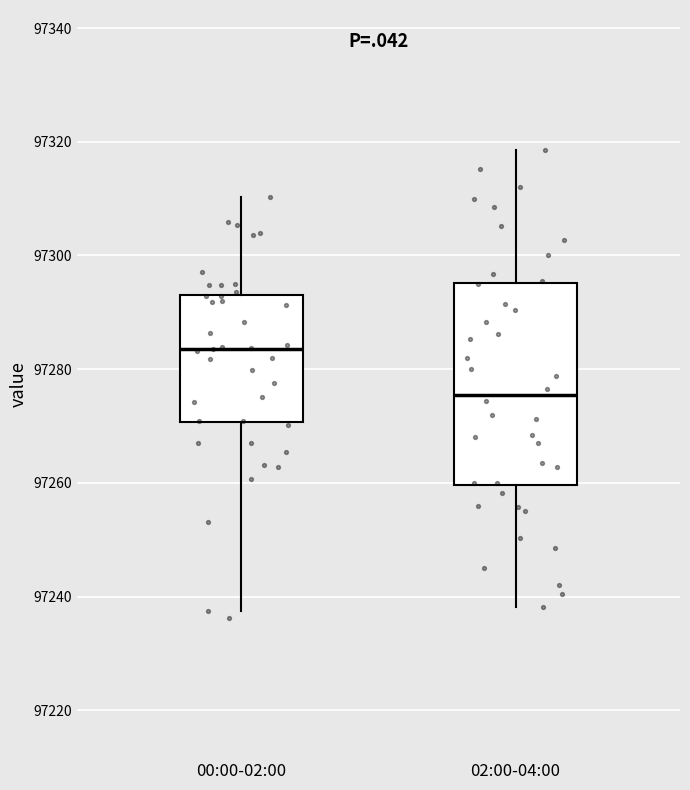

Where does the median line of the box for 00:00-02:00 sit on the y-axis? The values are not printed on the chart, so give them approximately, as read against the axis.

97284